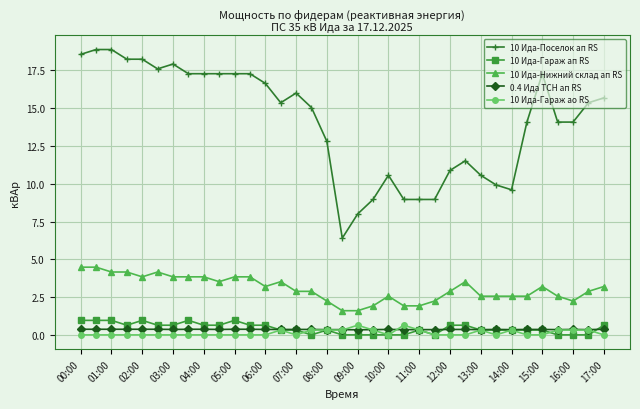

What is the minimum value for 10 Ида-Поселок ап RS?

6.4